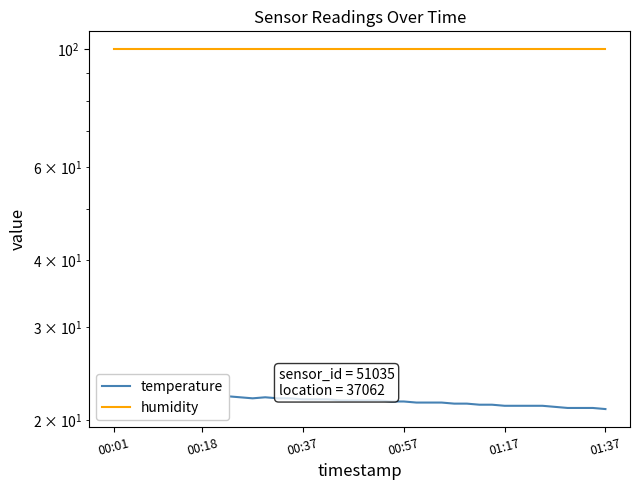

What is the value of the humidity point at the 16th from the left?

99.9